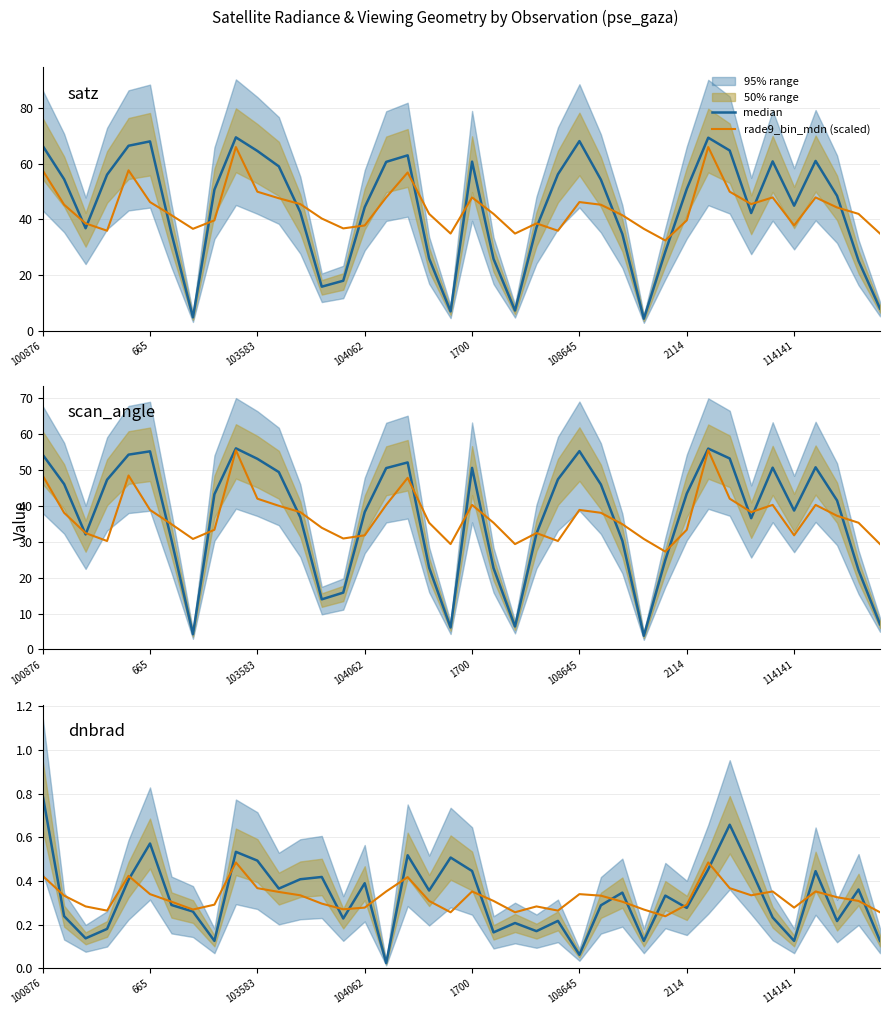

What is the highest value of the rade9_bin_mdn (scaled) series?

0.5